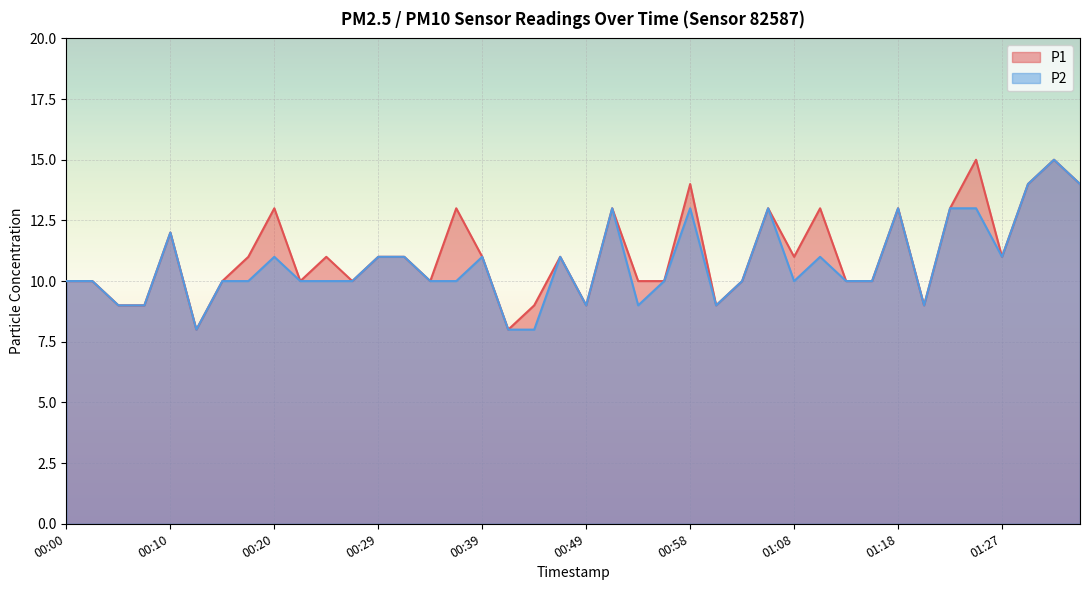

Which series changed the most between 00:20 and 01:20?

P1